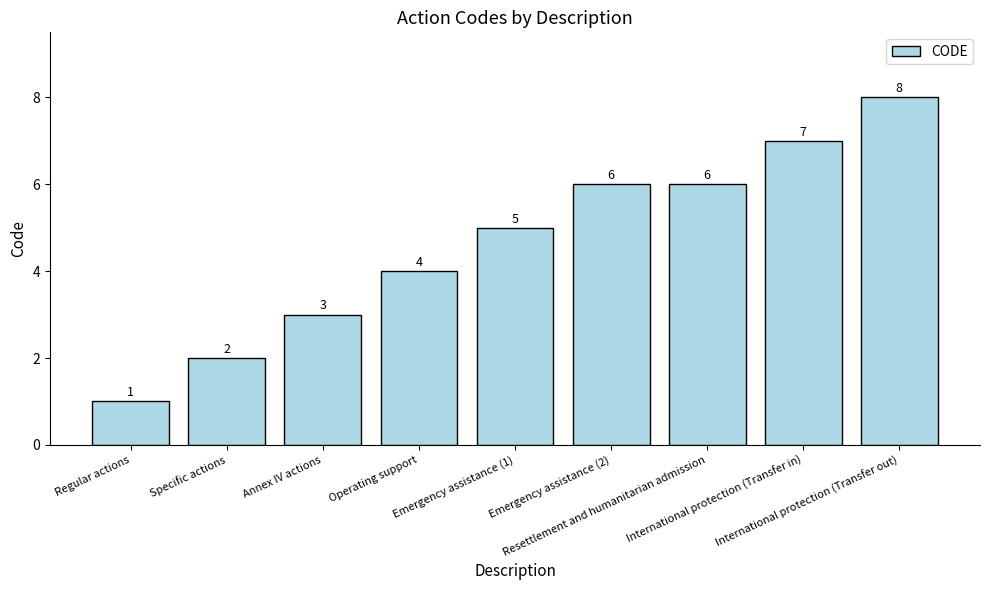

Is it true that the value at International protection (Transfer in) is 7?

True